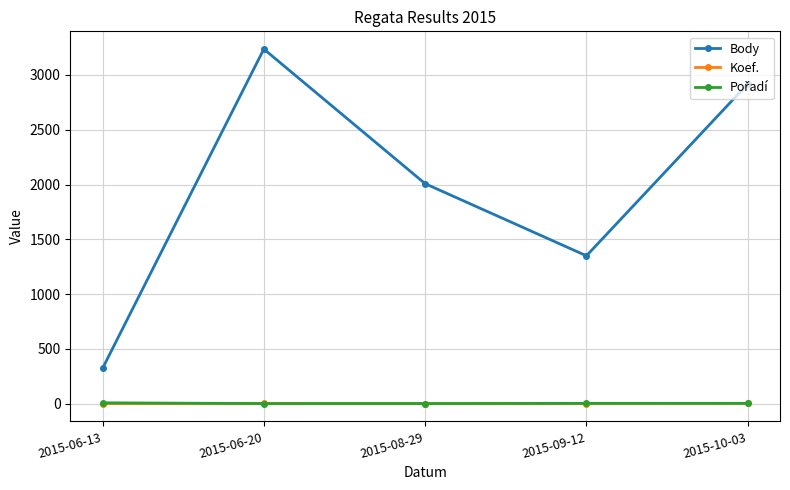

At which label does Body reach its peak?

2015-06-20